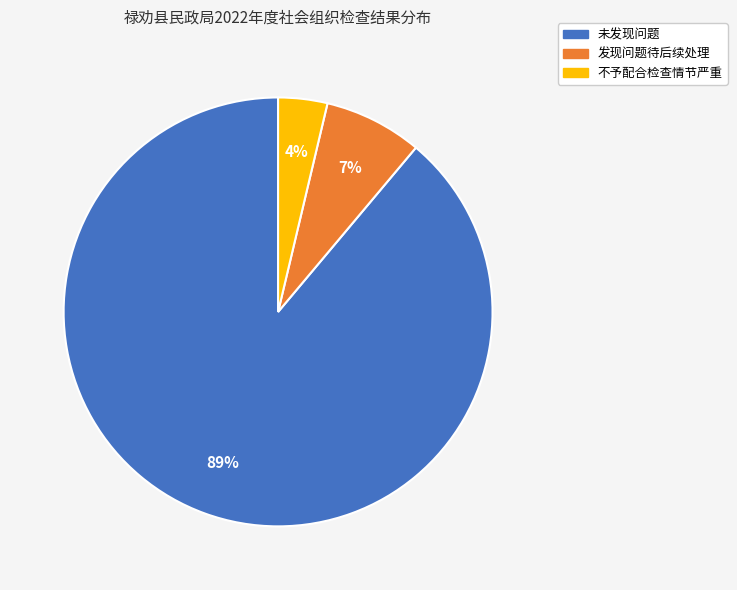

To the nearest percent, what is the combined percentage of 未发现问题 and 不予配合检查情节严重?

93%